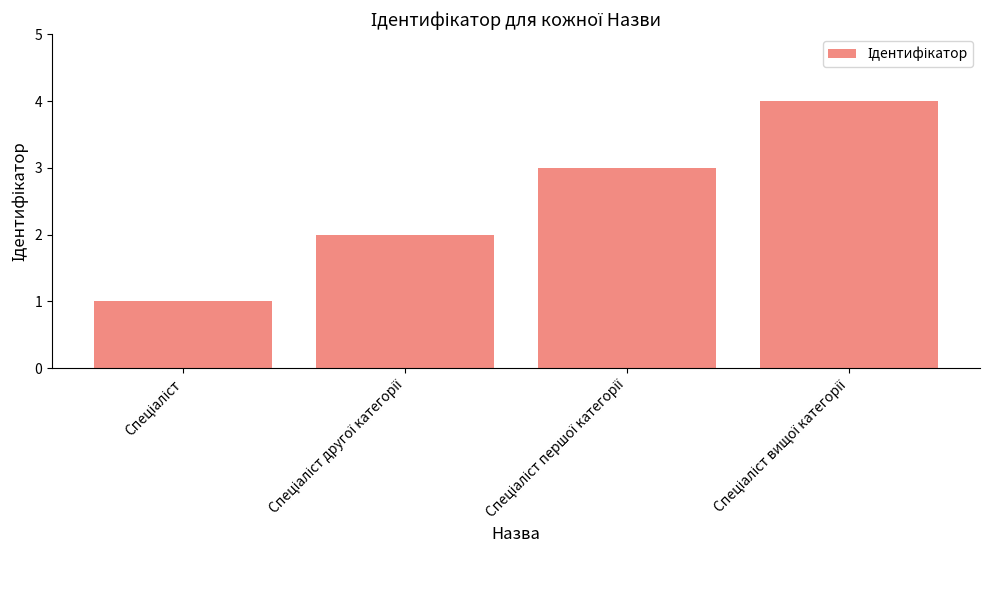

What is the sum of all values?

10